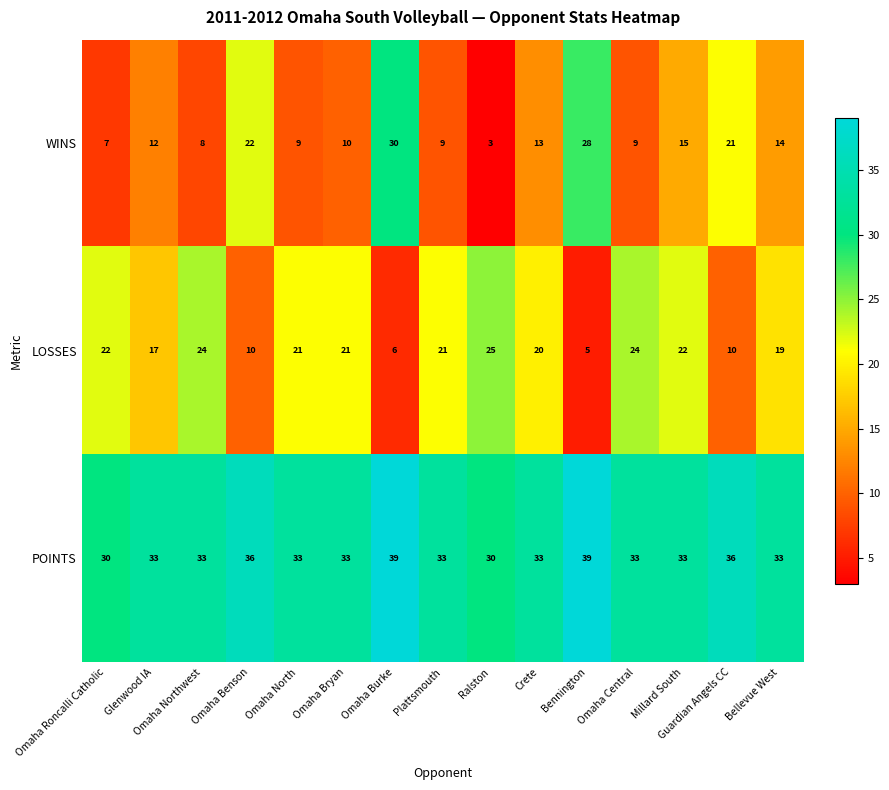

What is the difference between the second highest and second lowest values in the LOSSES series?

18